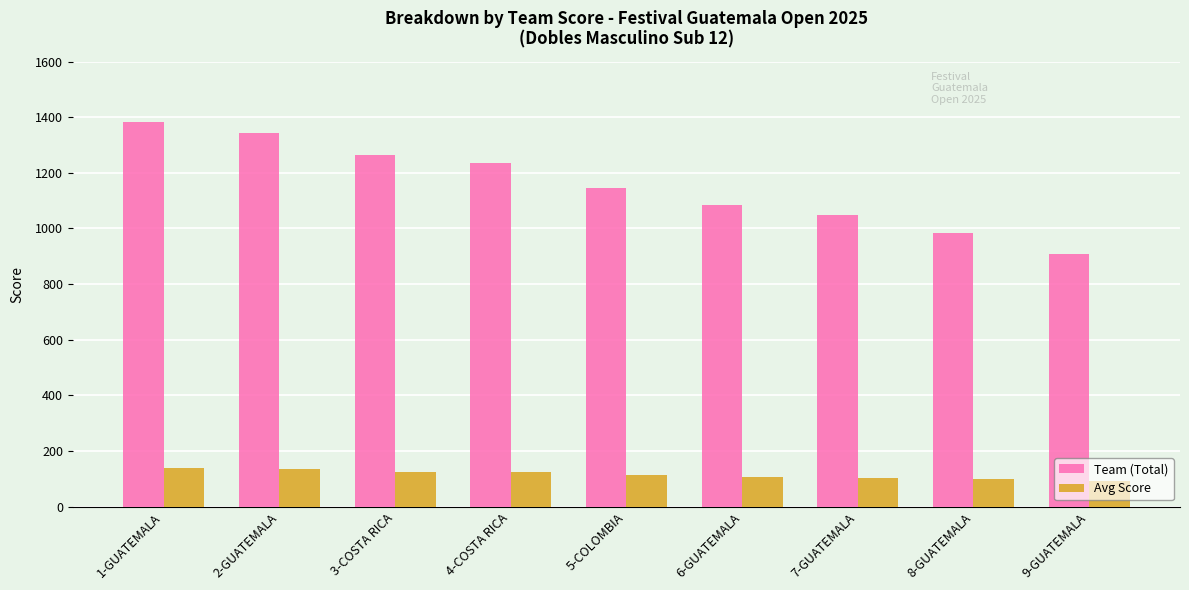

What are all the series names shown in the legend?

Team (Total), Avg Score